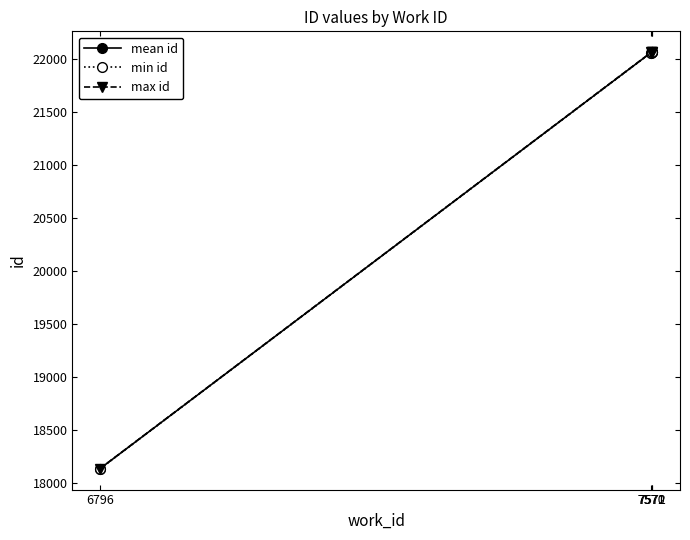

What is the value of the max id point at the 1st from the left?

18137.0